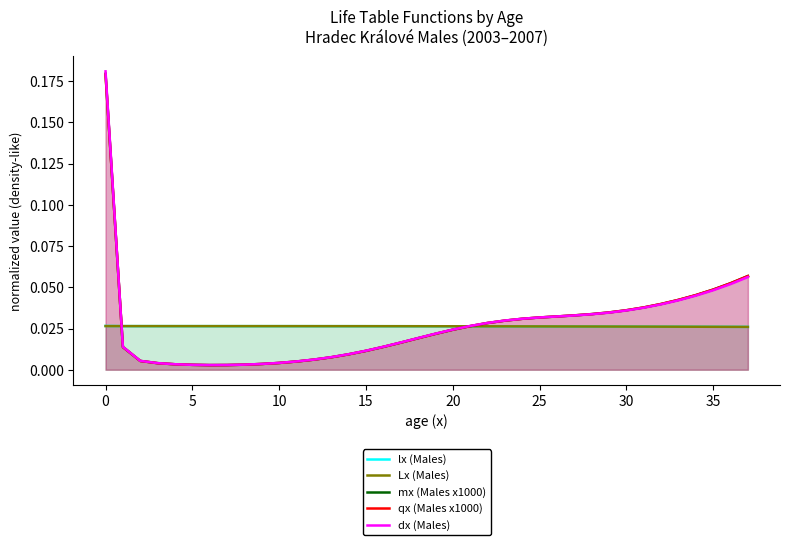

At how many categories does at least one series exceed 0?

38